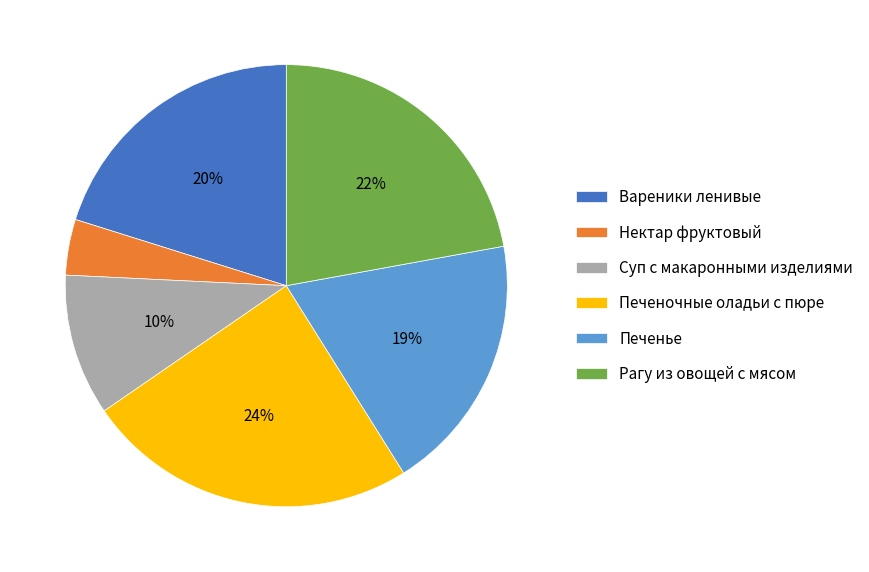

The Рагу из овощей с мясом slice represents 22% of the pie. True or false?

True